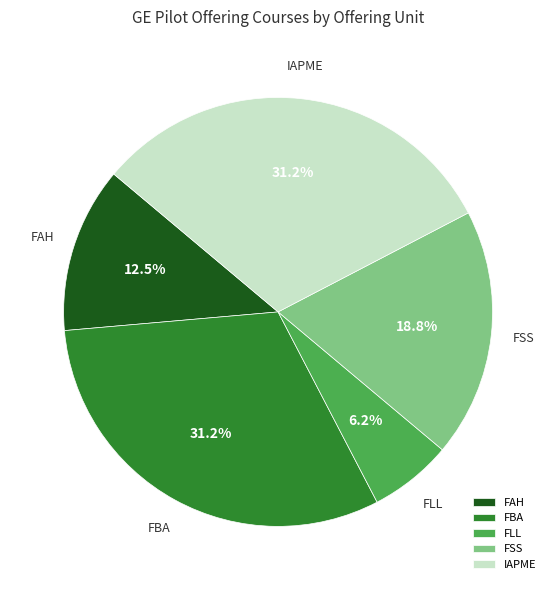

The FSS slice represents 11% of the pie. True or false?

False